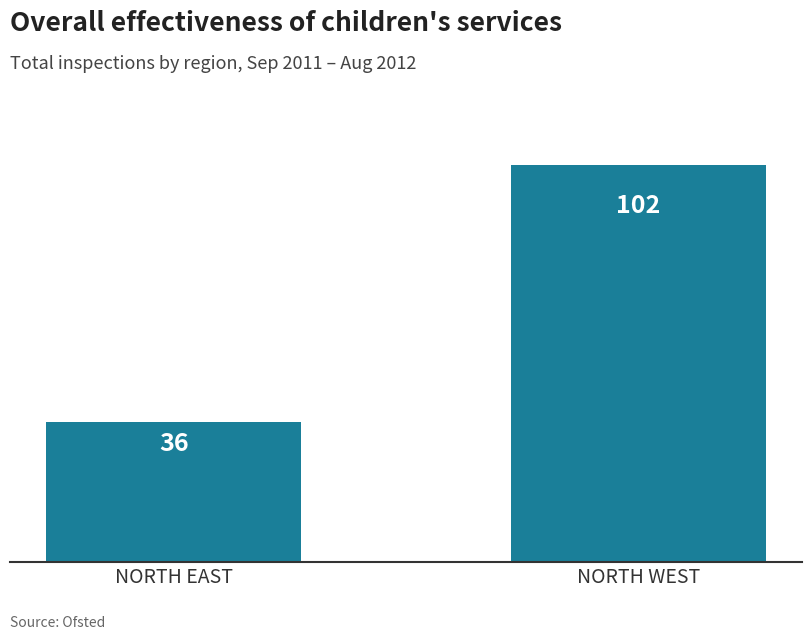

How many bars are there in total?

2